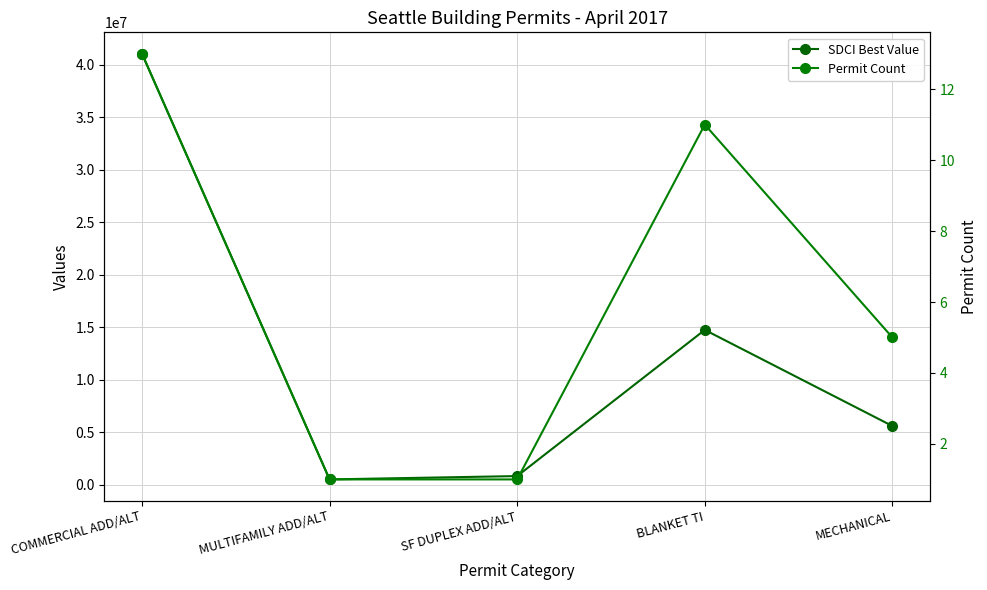

What is the difference between the second highest and second lowest values in the SDCI Best Value series?

13911479